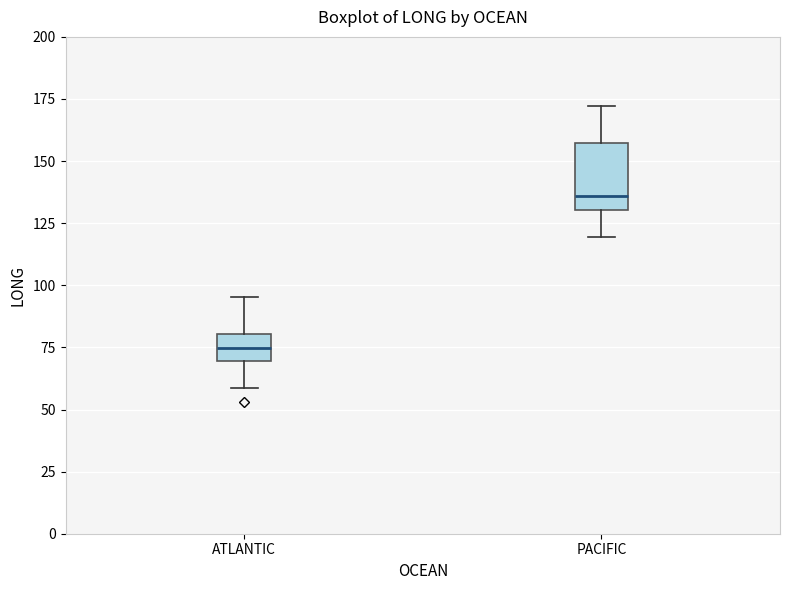

Reading left to right, transcribe this box plot: for each box, give where its median line is, the range the box spans, and where its two whiskers end, as read against the y-axis. The values are not printed on the chart, so give them approximately, as read against the axis.

ATLANTIC: median 75, box 70 to 80, whiskers 60 to 95
PACIFIC: median 135, box 130 to 155, whiskers 120 to 170